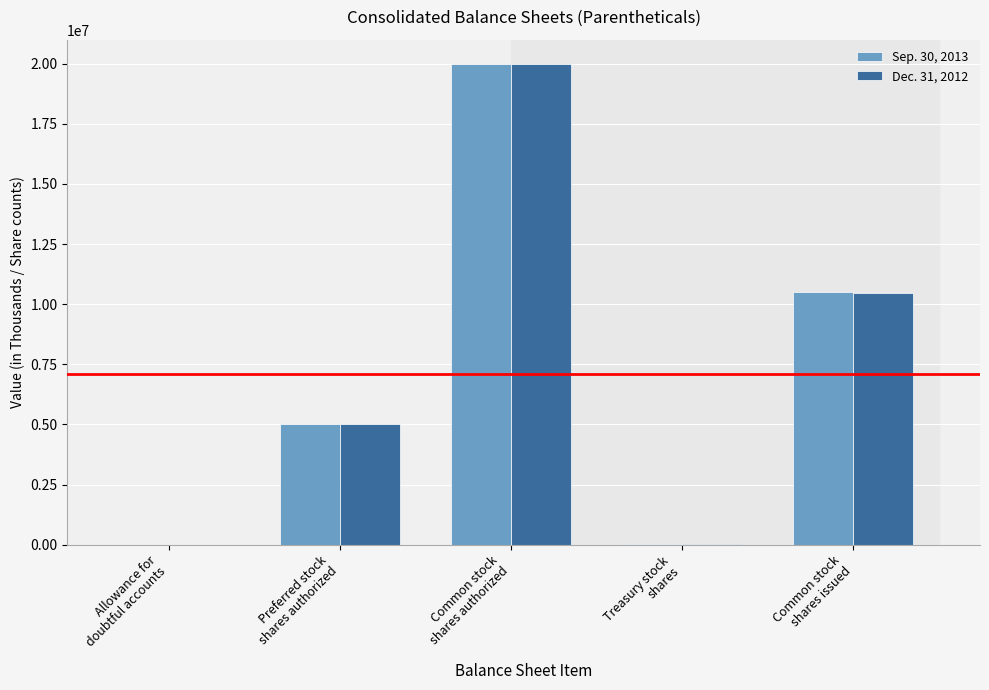

What is the maximum value shown in the chart?

20000000